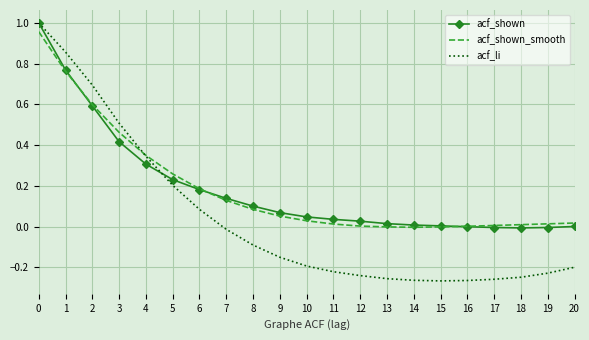

Which series ends up on top after the final intersection of acf_li and acf_shown?

acf_shown